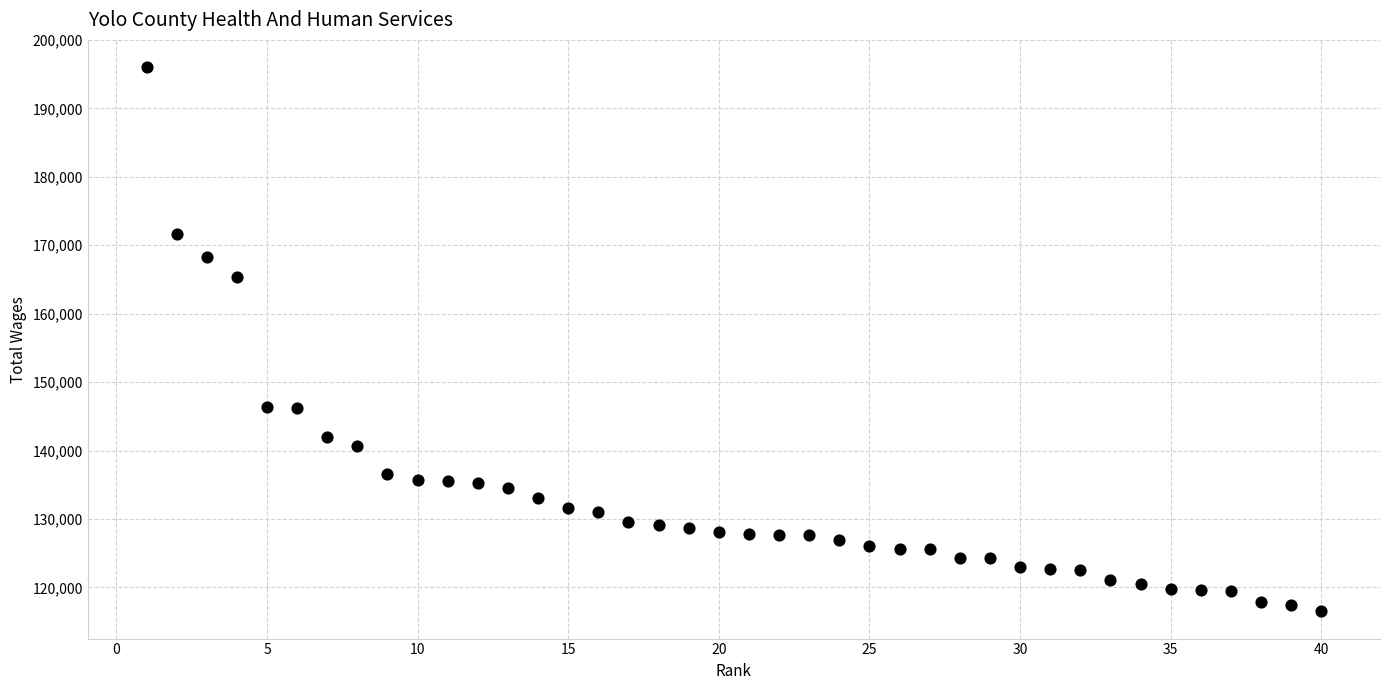

What is the range of X values (max minus min)?

39